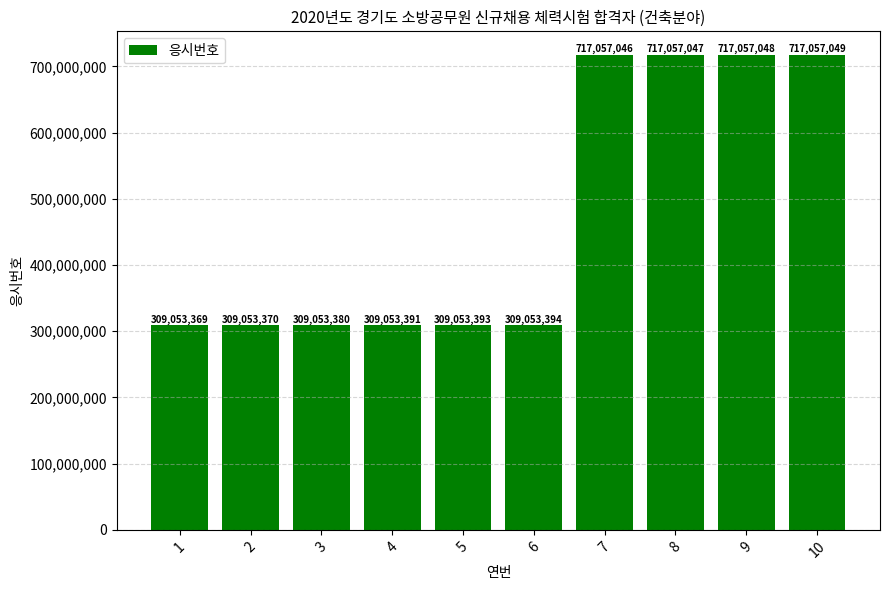

The chart shows a value of 717057049 at 10. True or false?

True